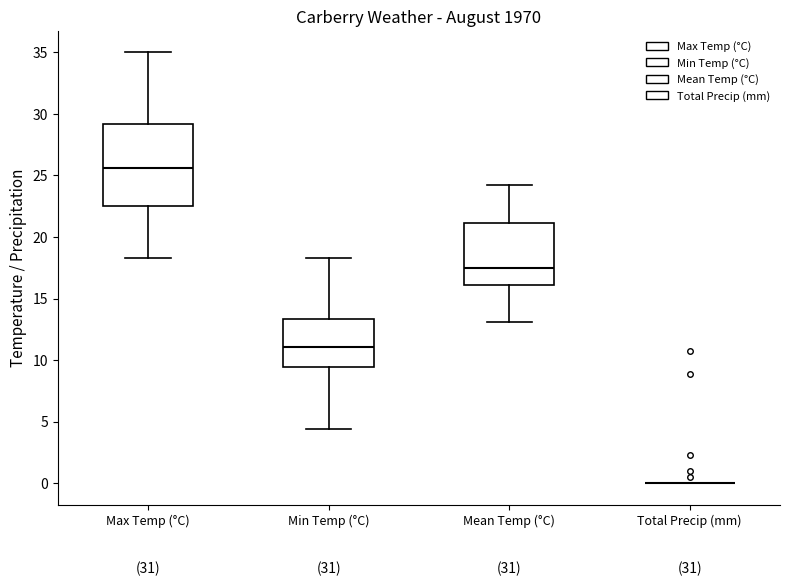

Reading left to right, read every box against the y-axis: the position of its median line, the range the box covers, and the ends of its whiskers. The values are not printed on the chart, so give them approximately, as read against the axis.

Max Temp (°C): median 25.5, box 22.5 to 29.0, whiskers 18.5 to 35.0
Min Temp (°C): median 11.0, box 9.5 to 13.5, whiskers 4.5 to 18.5
Mean Temp (°C): median 17.5, box 16.0 to 21.0, whiskers 13.0 to 24.0
Total Precip (mm): box collapsed to a line at 0.0, whiskers 0.0 to 0.0